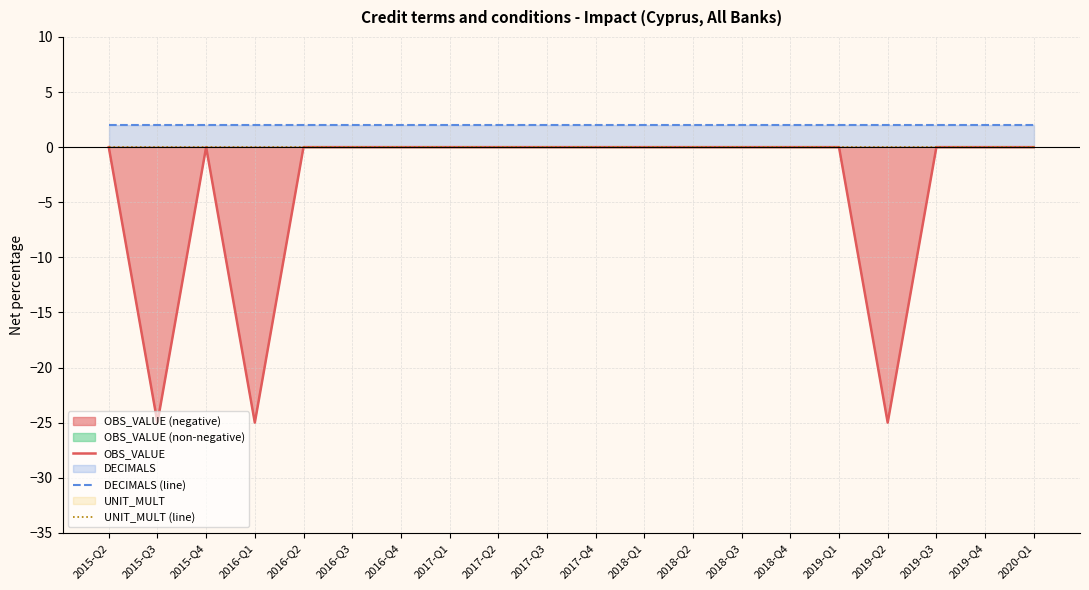

How many lines are shown in the chart?

3